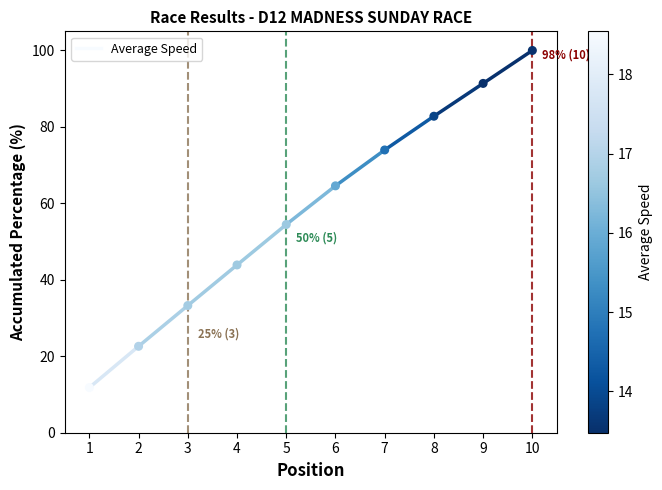

What is the range of Y values (max minus min)?

88.2